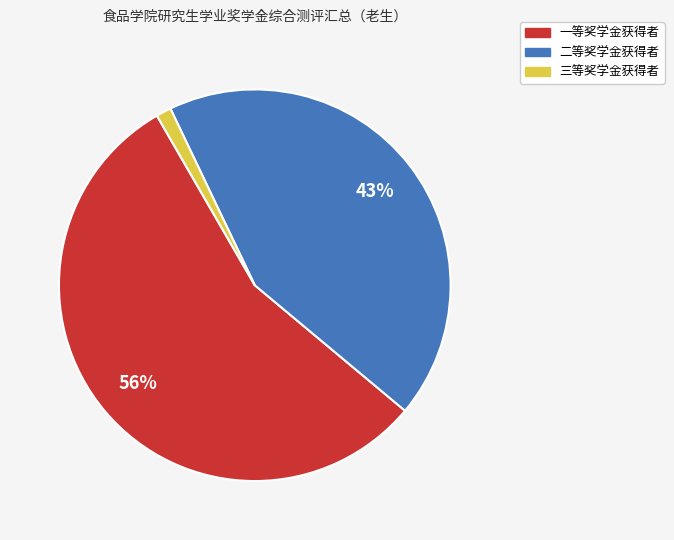

Does any single category account for the majority?

Yes